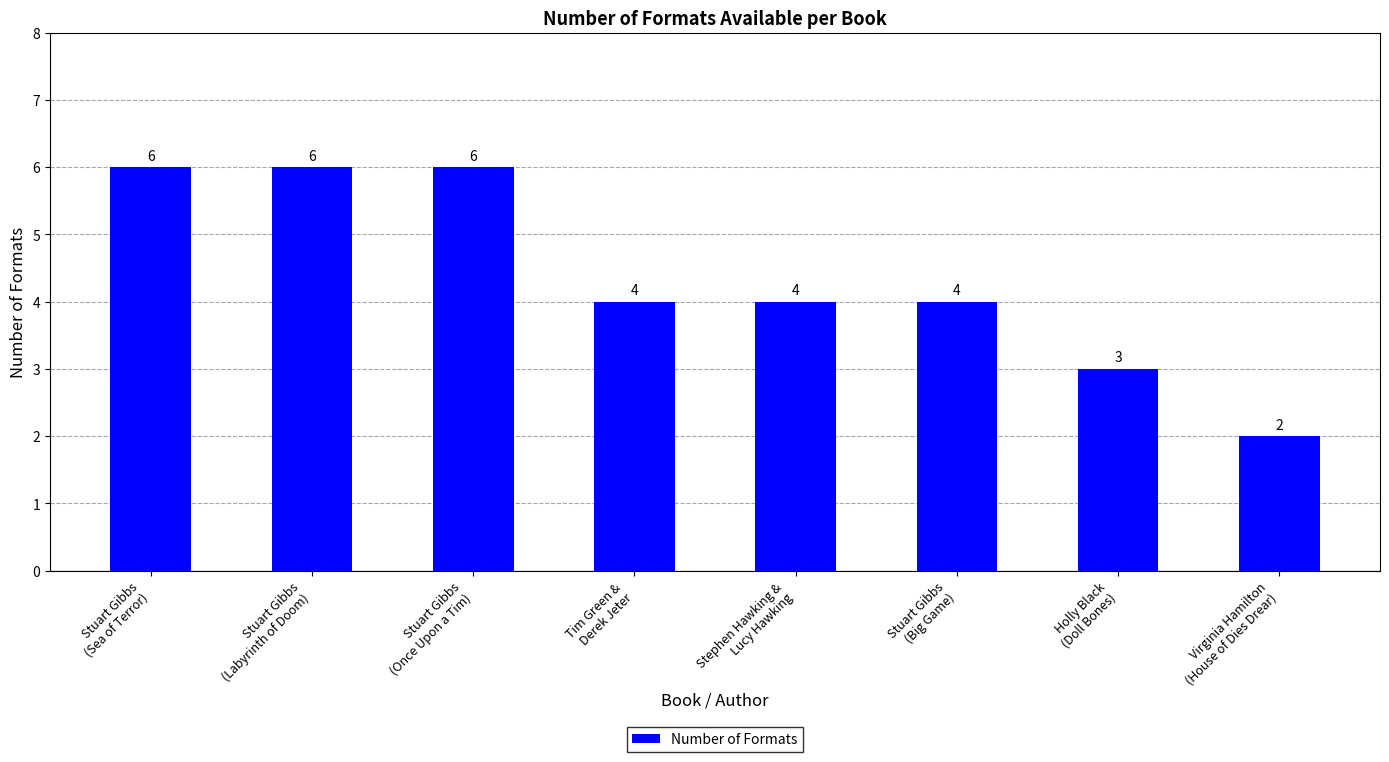

Count the values in the range 4 to 6.

6